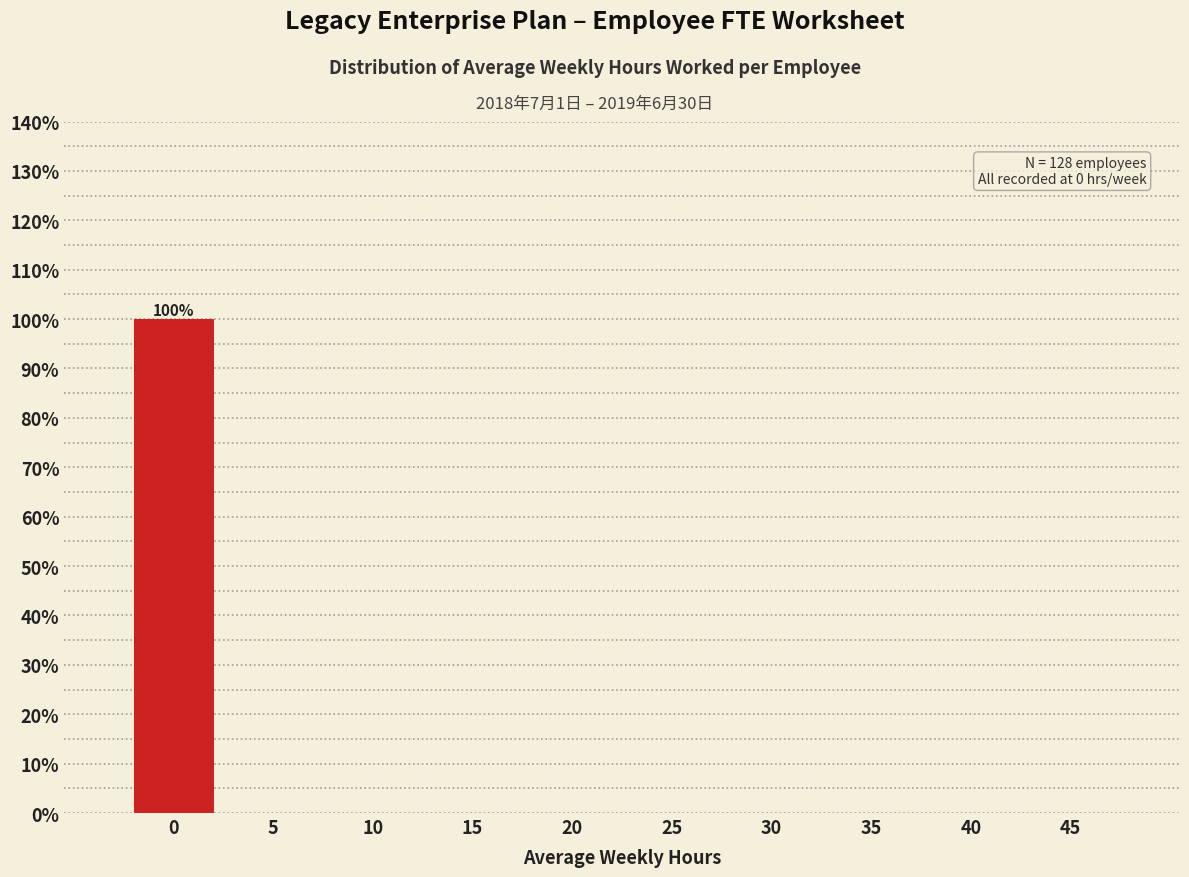

Reading right to left, transcribe all the data shown in this chart.

45=0	40=0	35=0	30=0	25=0	20=0	15=0	10=0	5=0	0=100